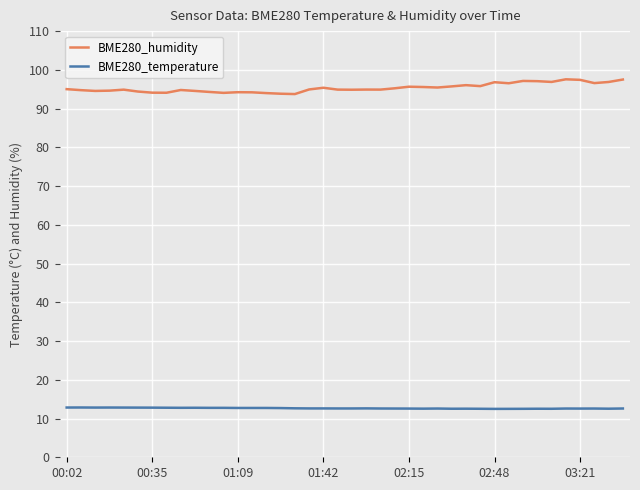

At how many categories does at least one series exceed 29?

40